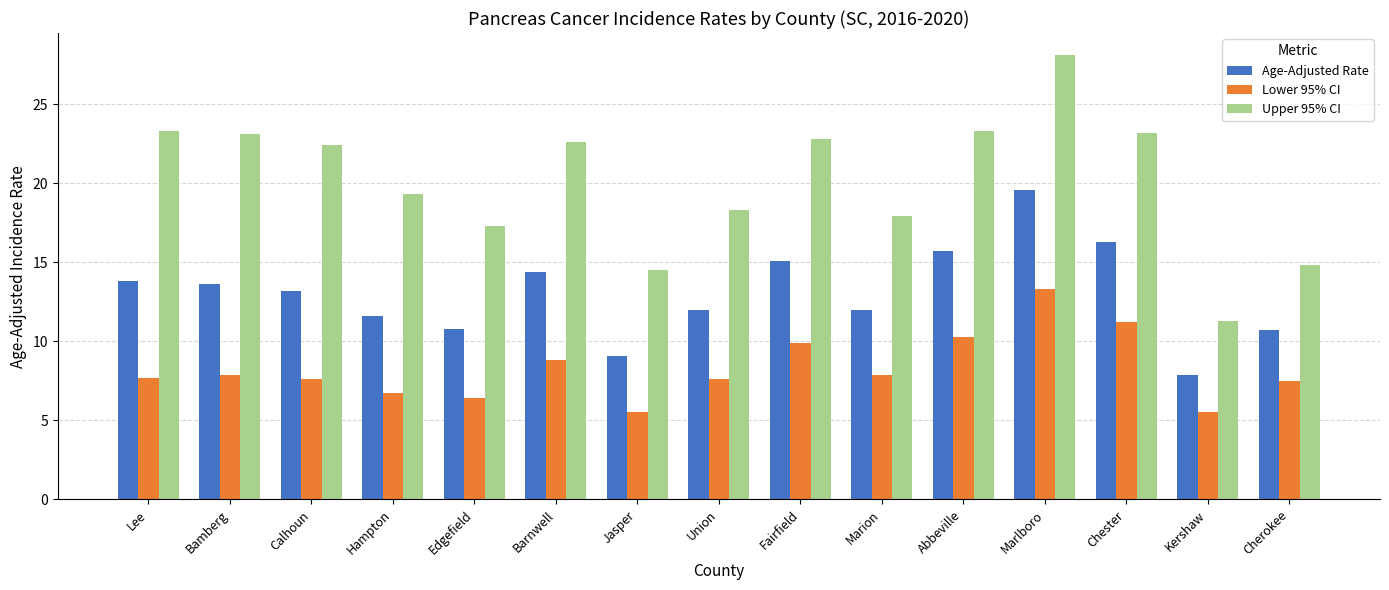

Which series has the widest spread of values?

Upper 95% CI